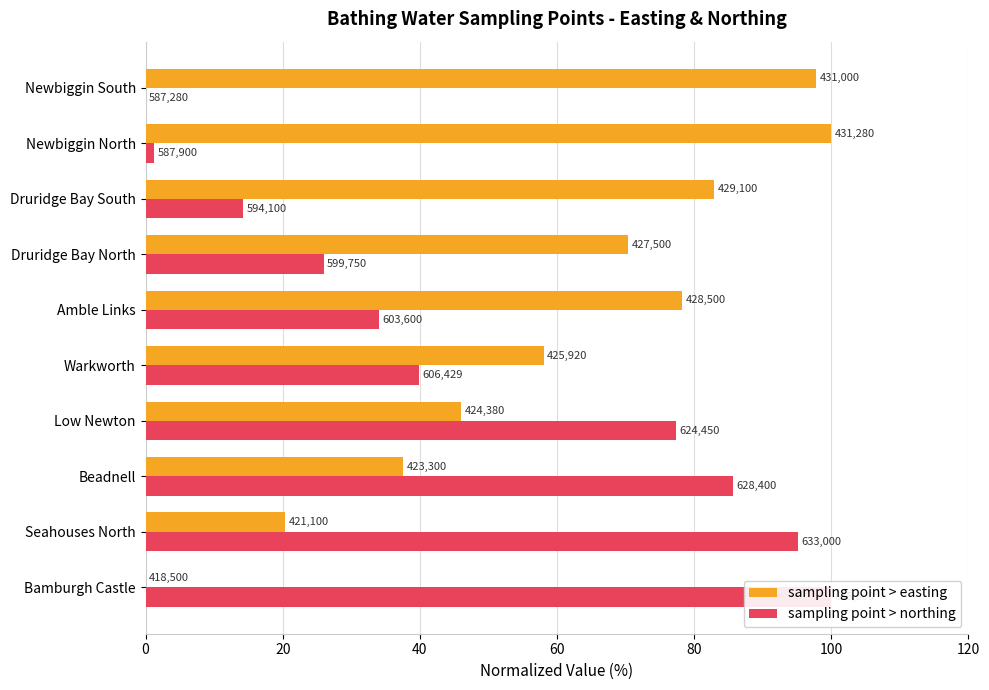

What is the sum of all sampling point > northing values?

473.6